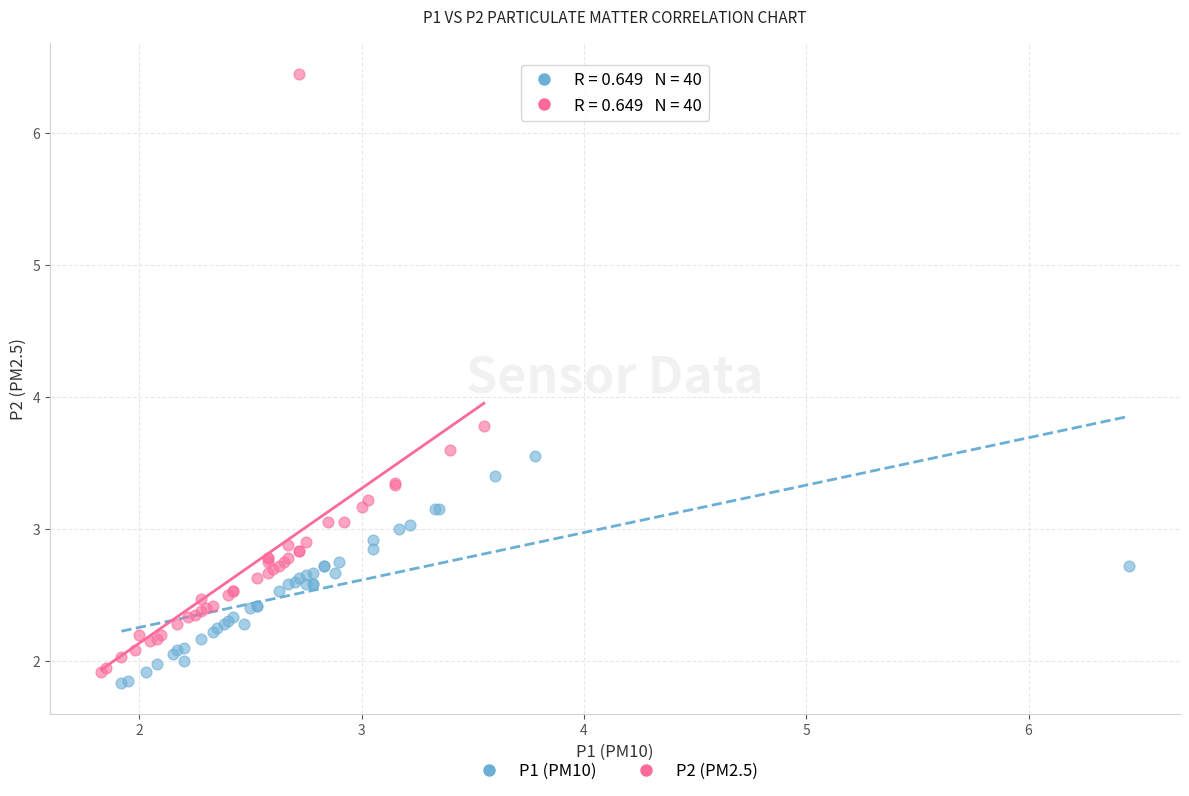

Which series has the widest spread of Y values?

P2 (PM2.5)